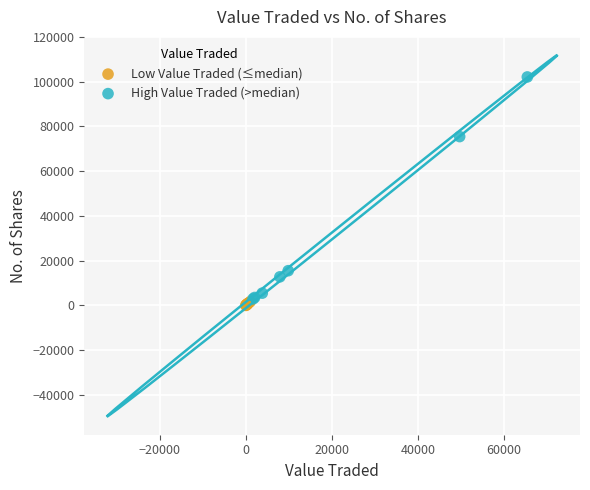

What are all the series names shown in the legend?

Low Value Traded (≤median), High Value Traded (>median)